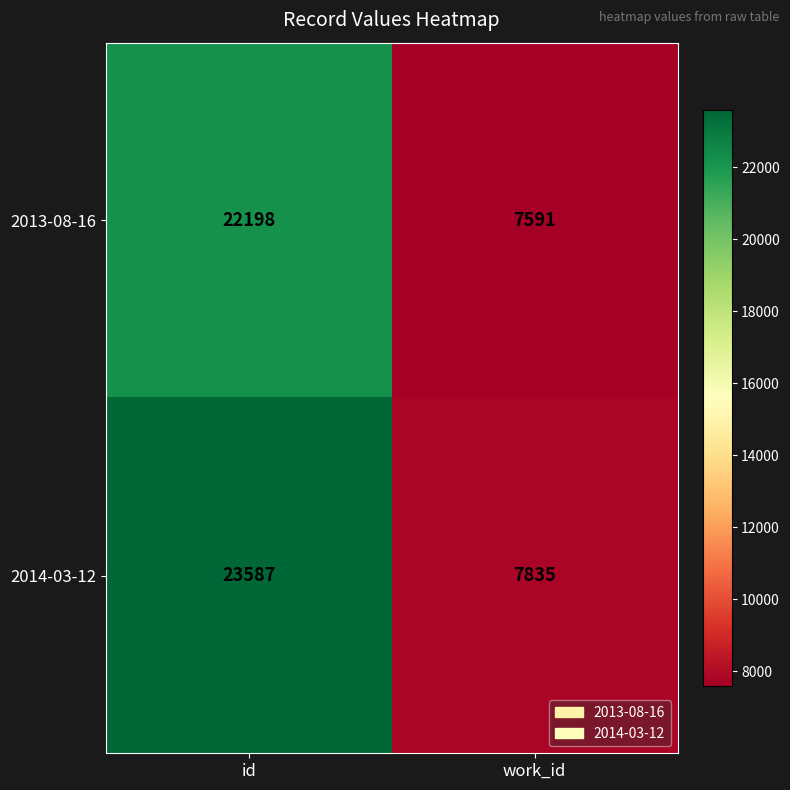

Is it true that 2013-08-16 equals 29348 at id?

False